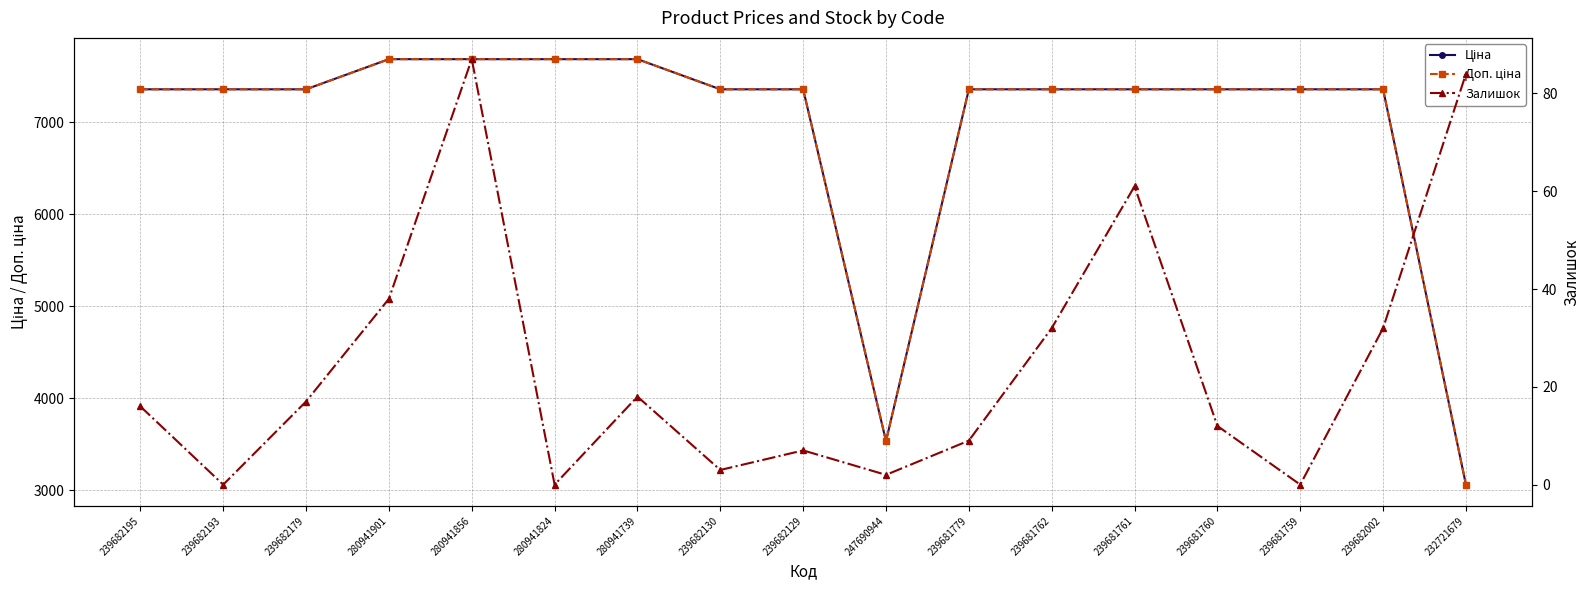

What is the average value of the Залишок series?

24.6